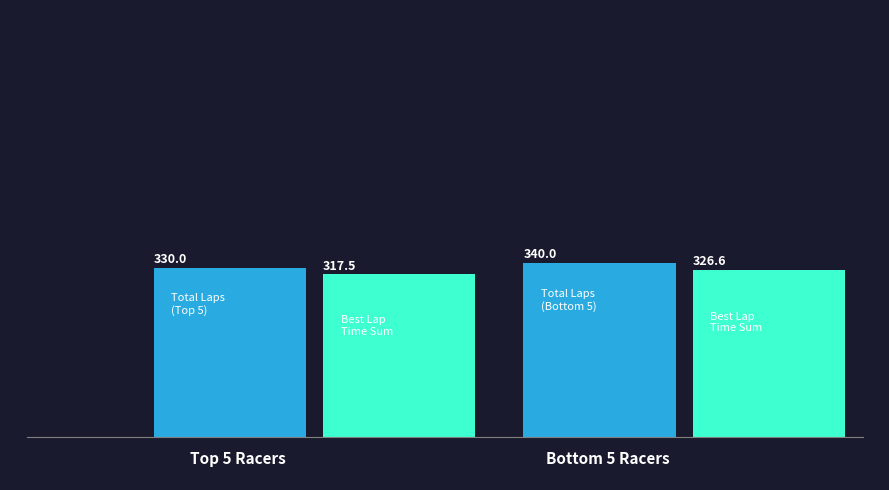

Is it true that Best Speed equals 66.6 at RIVAL FATUR?

False